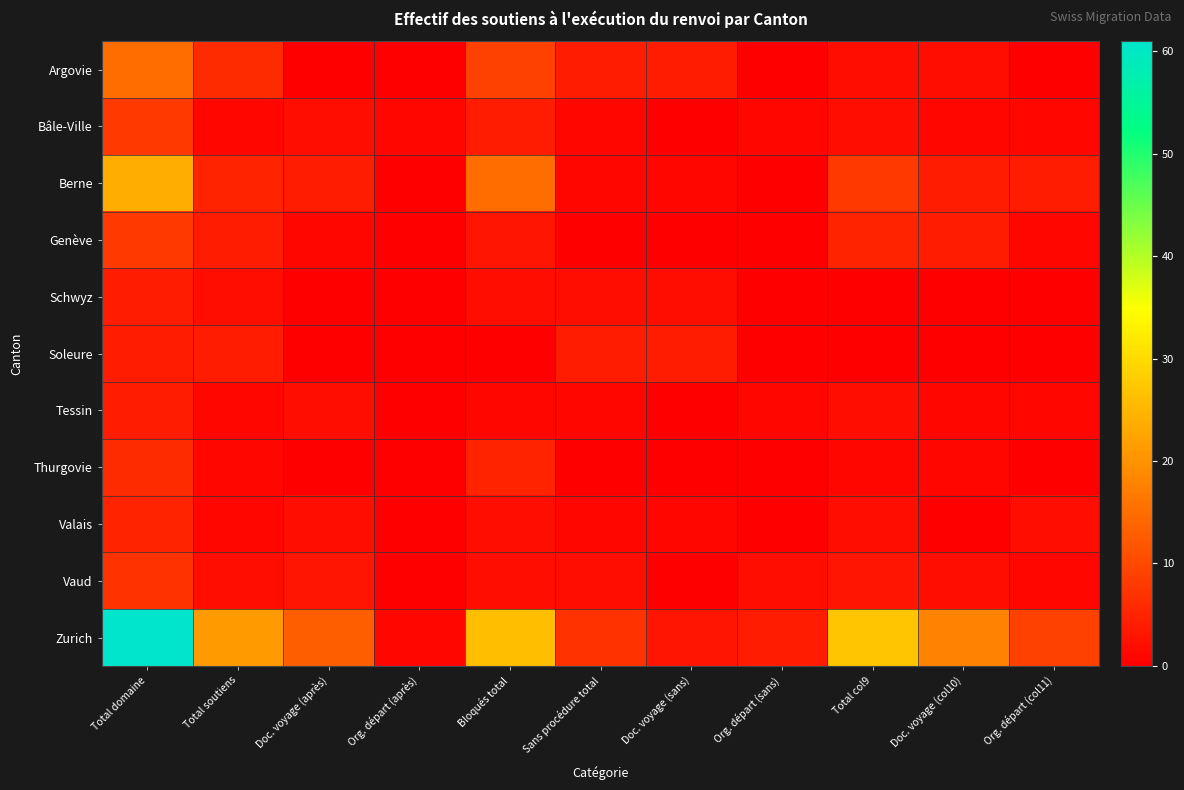

How many categories are shown in the chart?

11